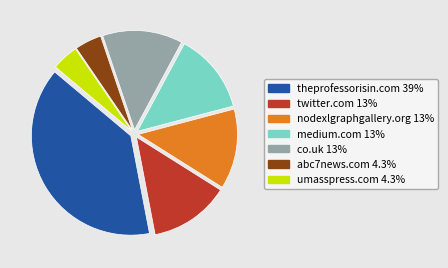

What is the largest slice in the pie chart?

theprofessorisin.com